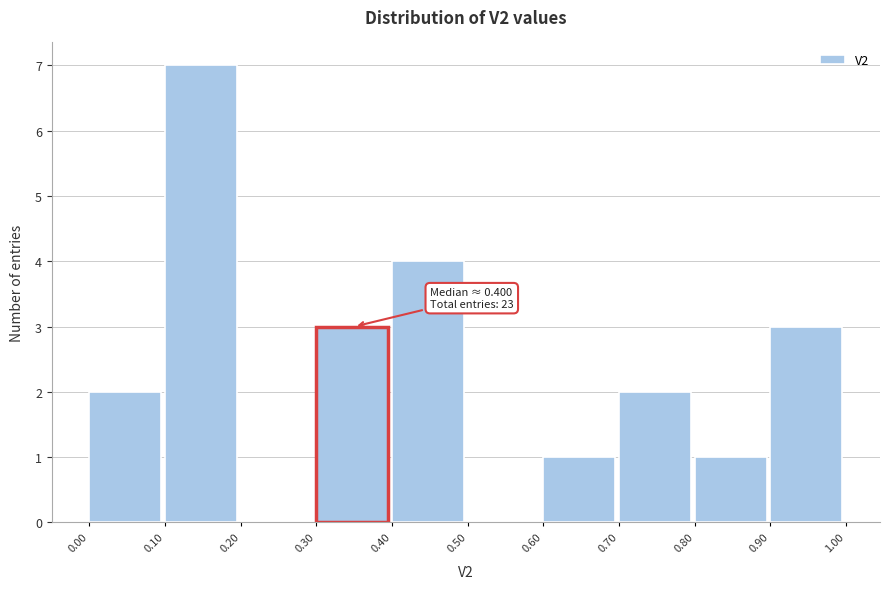

Which range on the x-axis has the tallest bar?

0.10 to 0.20